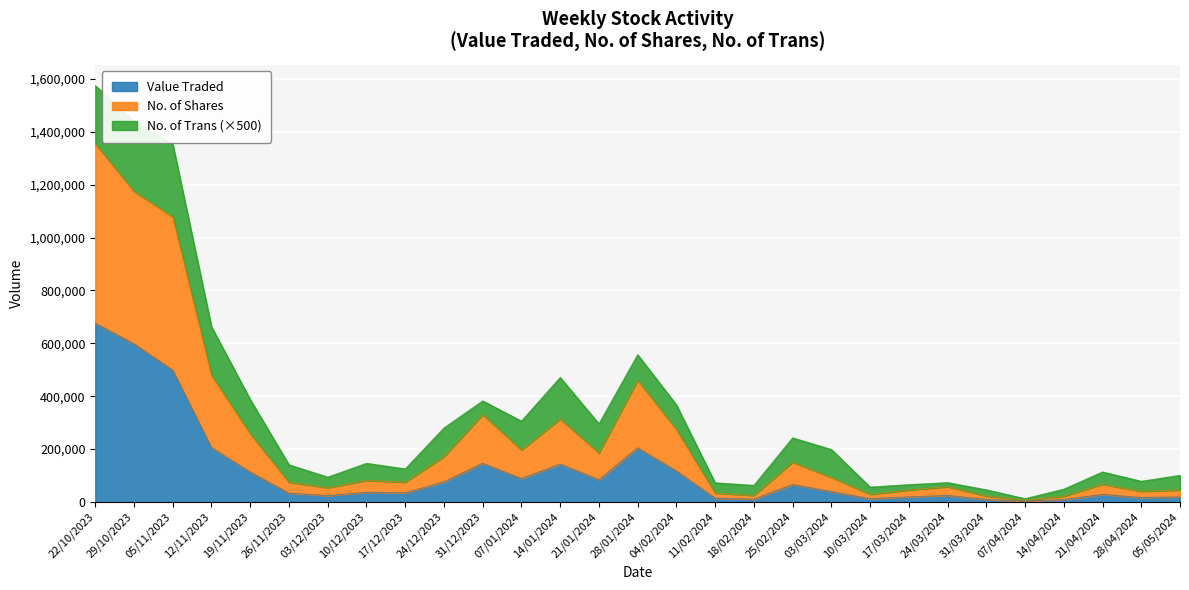

How many categories are shown in the chart?

29